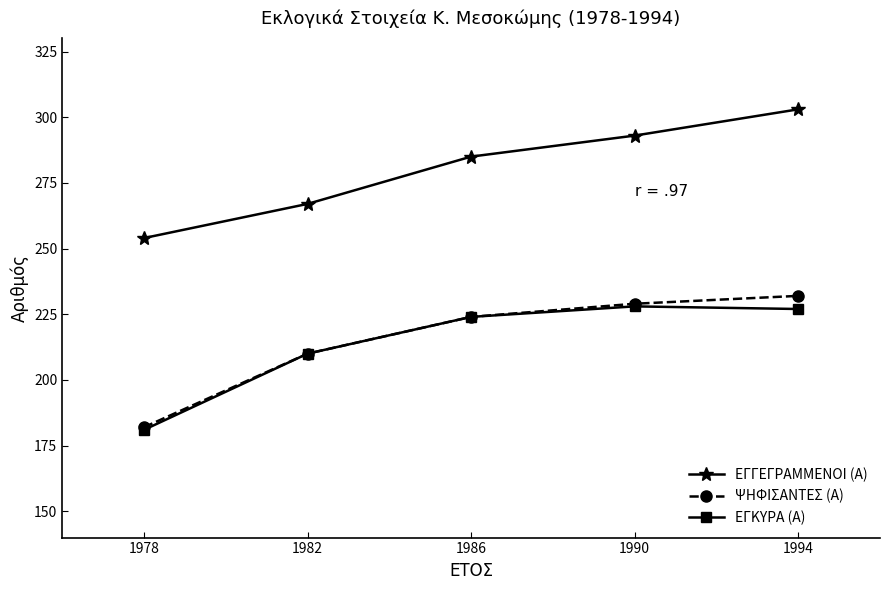

Is the value of ΨΗΦΙΣΑΝΤΕΣ (Α) at 1986 greater than the value of ΕΓΓΕΓΡΑΜΜΕΝΟΙ (Α) at 1986?

No